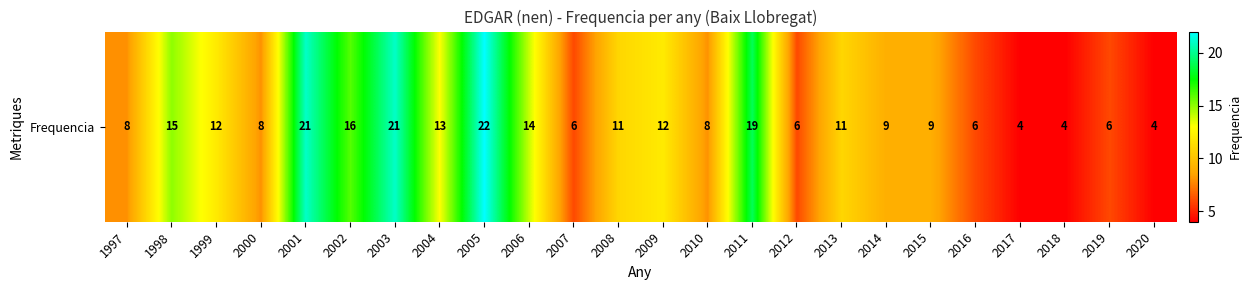

What is the difference between the second highest and minimum values?

17